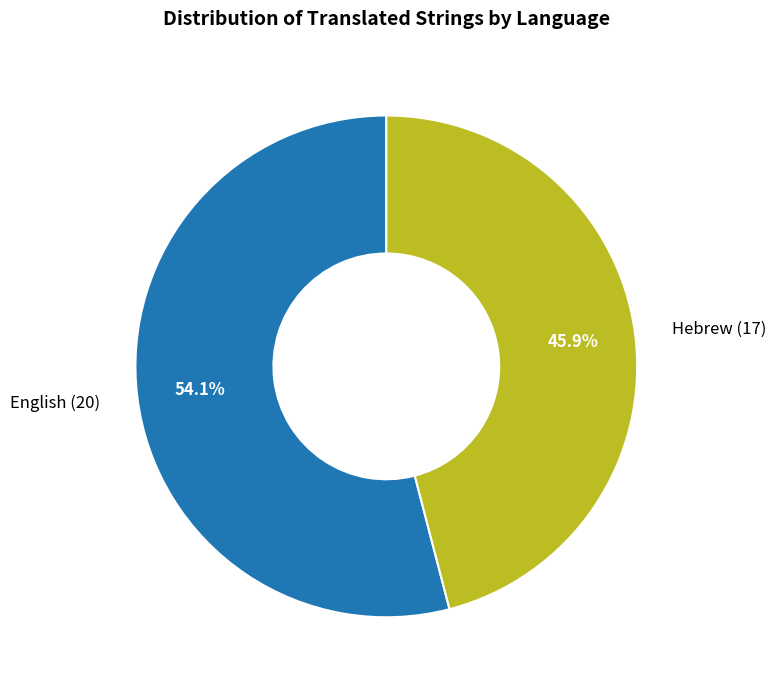

What is the smallest slice in the pie chart?

Hebrew